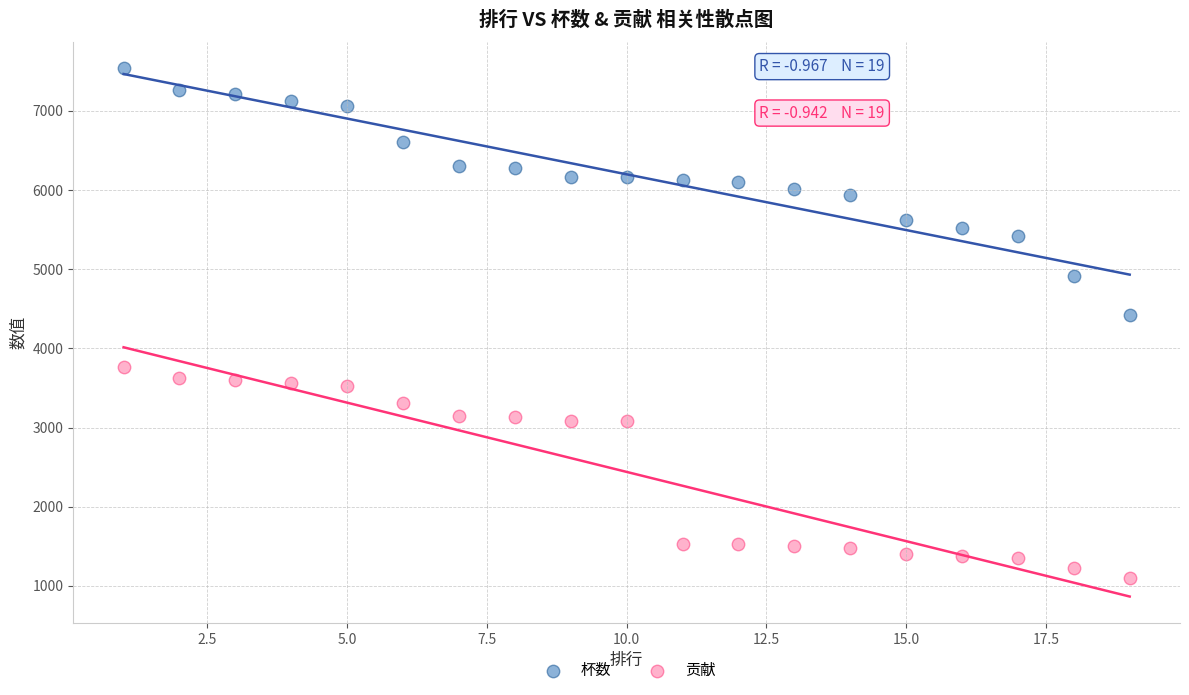

Which series reaches the maximum Y coordinate?

杯数